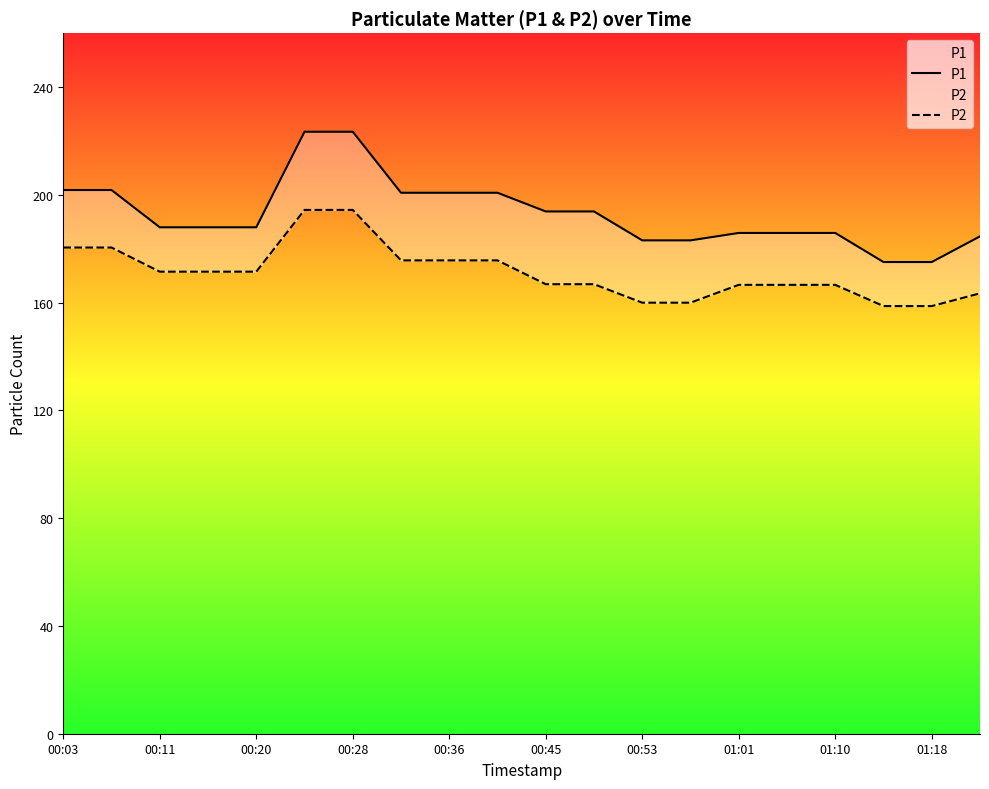

How many data points in P2 are less than 171?

10